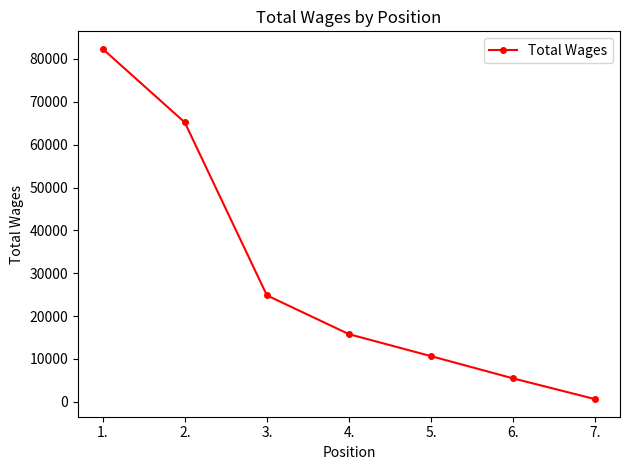

The chart shows a value of 10652 at 5.. True or false?

True